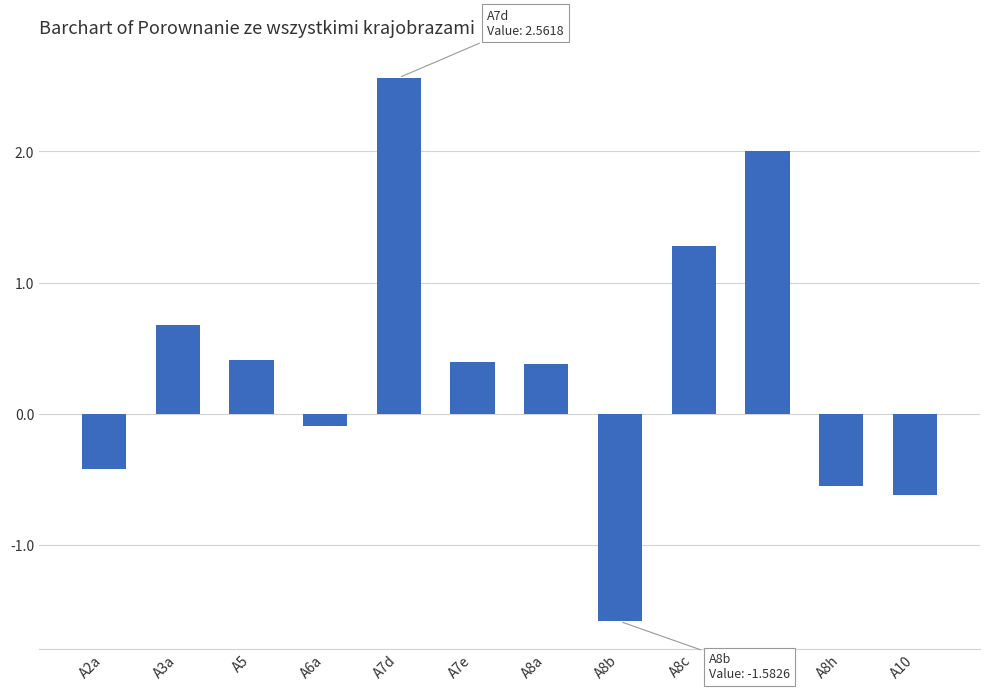

Which category has the highest value across all series?

A7d